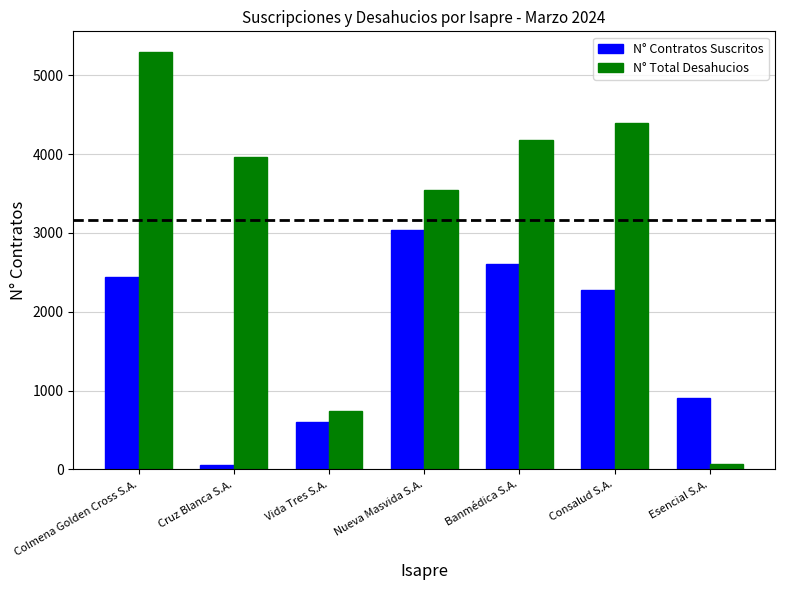

What is the spread (max minus min) of values at Esencial S.A.?

835